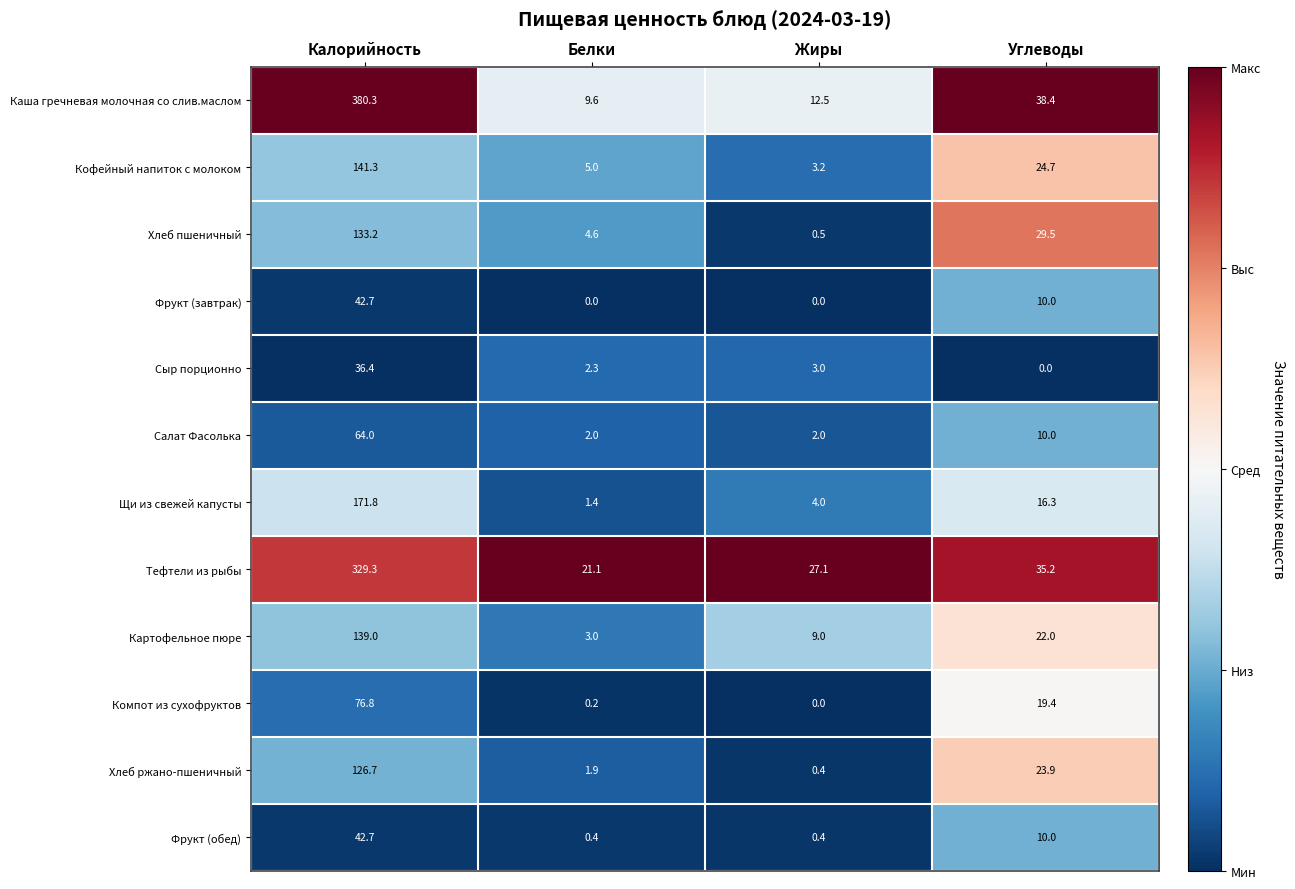

Which series has the largest total across all categories?

Каша гречневая молочная со слив.маслом